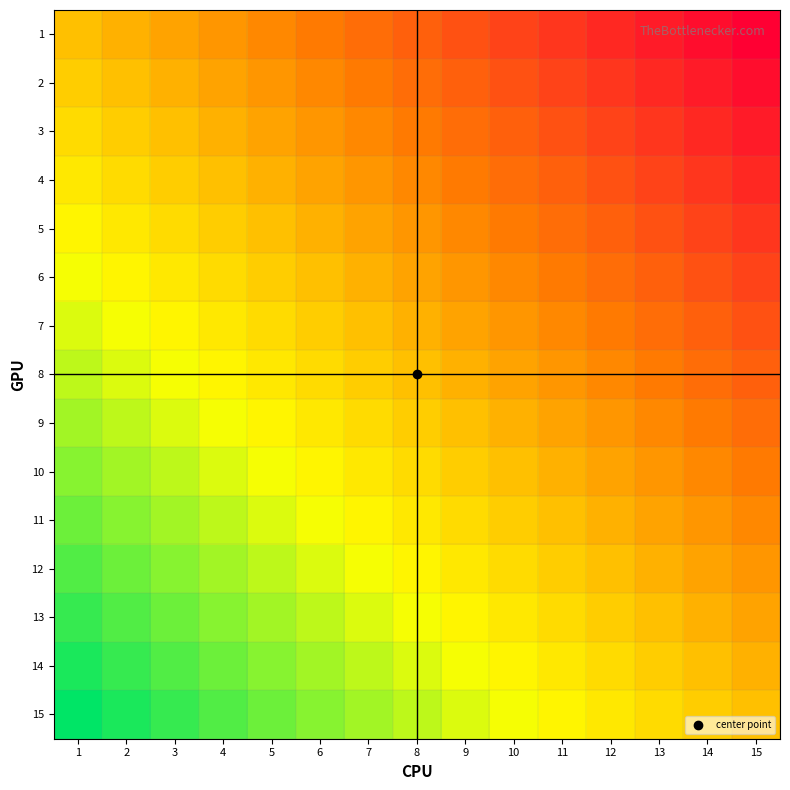

Reading left to right, list all the values displayed in this chart.

1: 1=0	2=-1	3=-2	4=-3	5=-4	6=-5	7=-6	8=-7	9=-8	10=-9	11=-10	12=-11	13=-12	14=-13	15=-14
2: 1=1	2=0	3=-1	4=-2	5=-3	6=-4	7=-5	8=-6	9=-7	10=-8	11=-9	12=-10	13=-11	14=-12	15=-13
3: 1=2	2=1	3=0	4=-1	5=-2	6=-3	7=-4	8=-5	9=-6	10=-7	11=-8	12=-9	13=-10	14=-11	15=-12
4: 1=3	2=2	3=1	4=0	5=-1	6=-2	7=-3	8=-4	9=-5	10=-6	11=-7	12=-8	13=-9	14=-10	15=-11
5: 1=4	2=3	3=2	4=1	5=0	6=-1	7=-2	8=-3	9=-4	10=-5	11=-6	12=-7	13=-8	14=-9	15=-10
6: 1=5	2=4	3=3	4=2	5=1	6=0	7=-1	8=-2	9=-3	10=-4	11=-5	12=-6	13=-7	14=-8	15=-9
7: 1=6	2=5	3=4	4=3	5=2	6=1	7=0	8=-1	9=-2	10=-3	11=-4	12=-5	13=-6	14=-7	15=-8
8: 1=7	2=6	3=5	4=4	5=3	6=2	7=1	8=0	9=-1	10=-2	11=-3	12=-4	13=-5	14=-6	15=-7
9: 1=8	2=7	3=6	4=5	5=4	6=3	7=2	8=1	9=0	10=-1	11=-2	12=-3	13=-4	14=-5	15=-6
10: 1=9	2=8	3=7	4=6	5=5	6=4	7=3	8=2	9=1	10=0	11=-1	12=-2	13=-3	14=-4	15=-5
11: 1=10	2=9	3=8	4=7	5=6	6=5	7=4	8=3	9=2	10=1	11=0	12=-1	13=-2	14=-3	15=-4
12: 1=11	2=10	3=9	4=8	5=7	6=6	7=5	8=4	9=3	10=2	11=1	12=0	13=-1	14=-2	15=-3
13: 1=12	2=11	3=10	4=9	5=8	6=7	7=6	8=5	9=4	10=3	11=2	12=1	13=0	14=-1	15=-2
14: 1=13	2=12	3=11	4=10	5=9	6=8	7=7	8=6	9=5	10=4	11=3	12=2	13=1	14=0	15=-1
15: 1=14	2=13	3=12	4=11	5=10	6=9	7=8	8=7	9=6	10=5	11=4	12=3	13=2	14=1	15=0